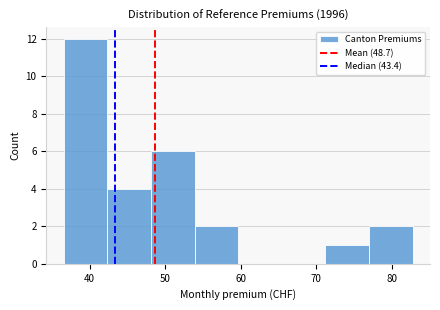

How tall is the bar that spans 54 to 60 on the x-axis? Neither the bar edges nor the heights are printed on the chart, so give them approximately, as read against the axes.

2